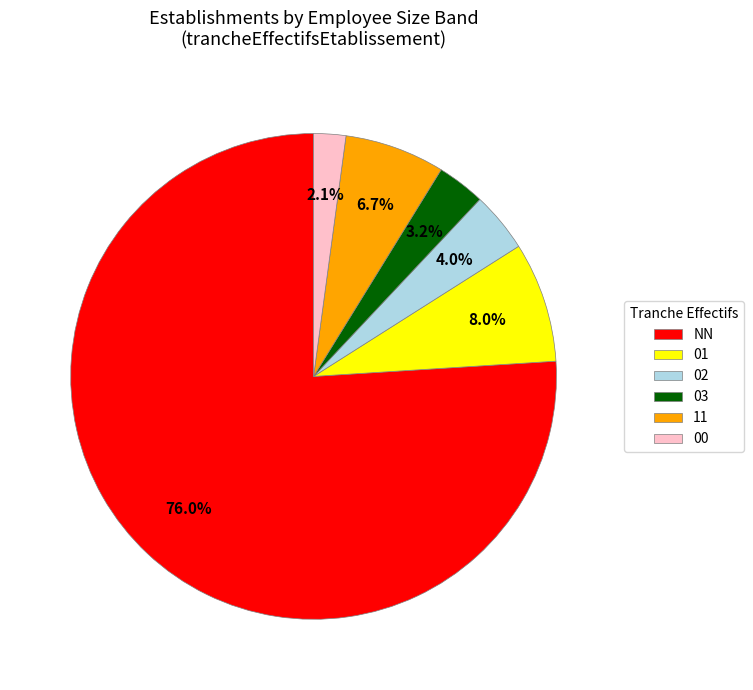

Which slice is the largest?

NN